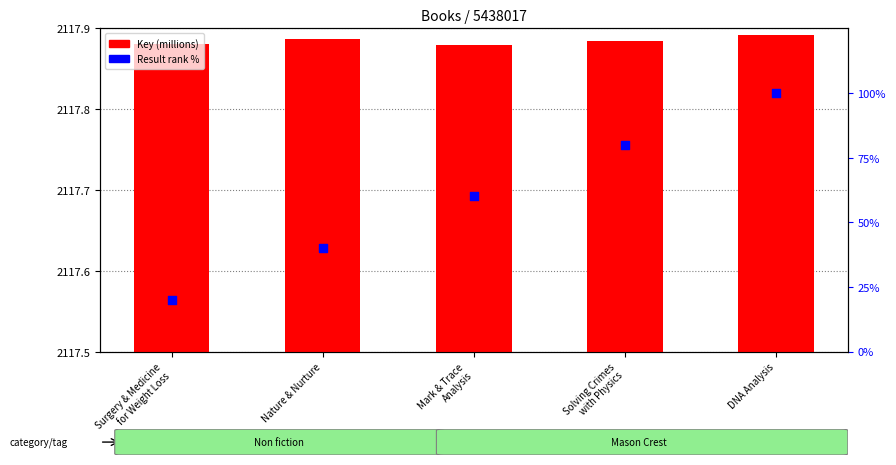

What are all the series names shown in the legend?

Key (millions), Result rank %